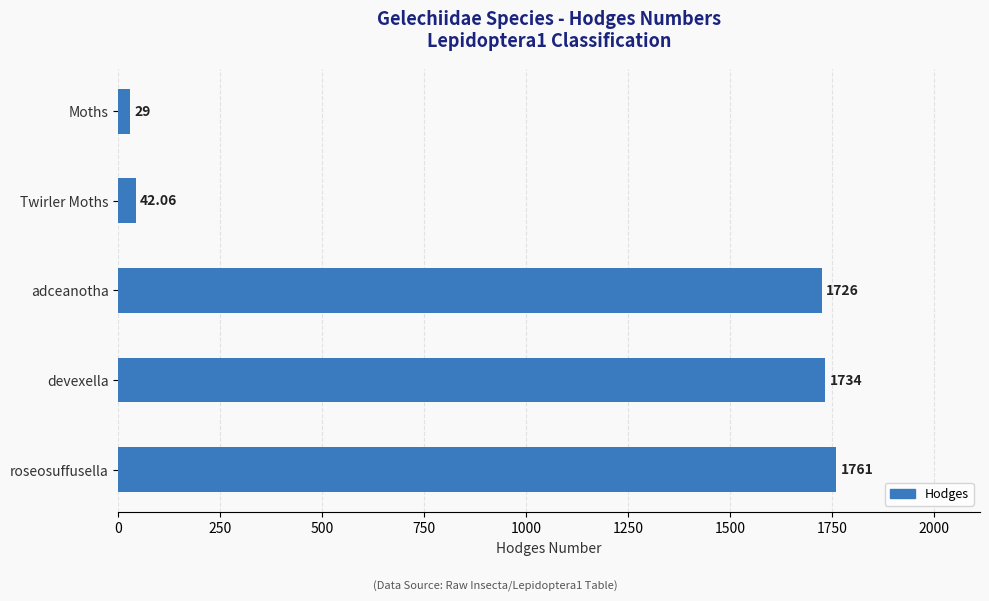

Where is the data nearest to the value 895?

adceanotha